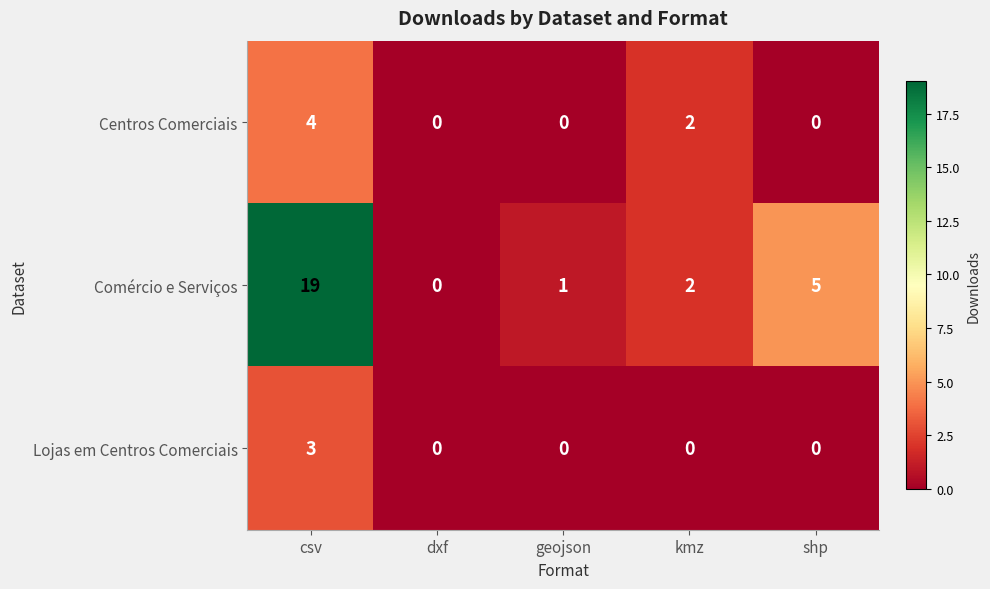

The Centros Comerciais series shows 1 at kmz. True or false?

False